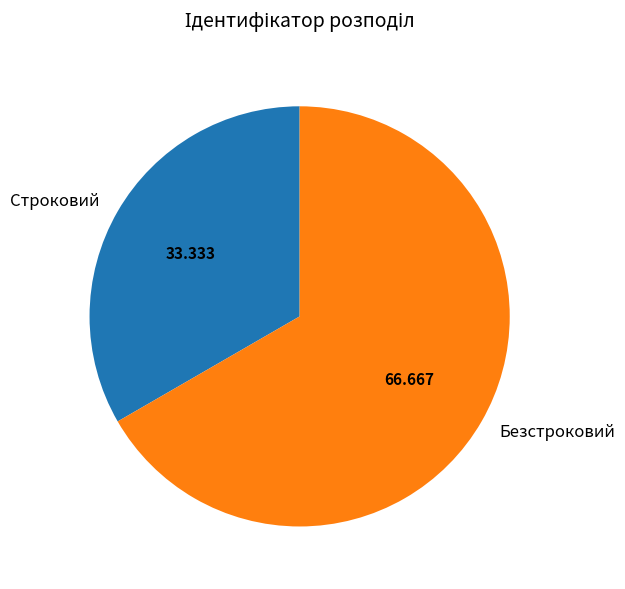

Which category has the biggest portion of the pie?

Безстроковий